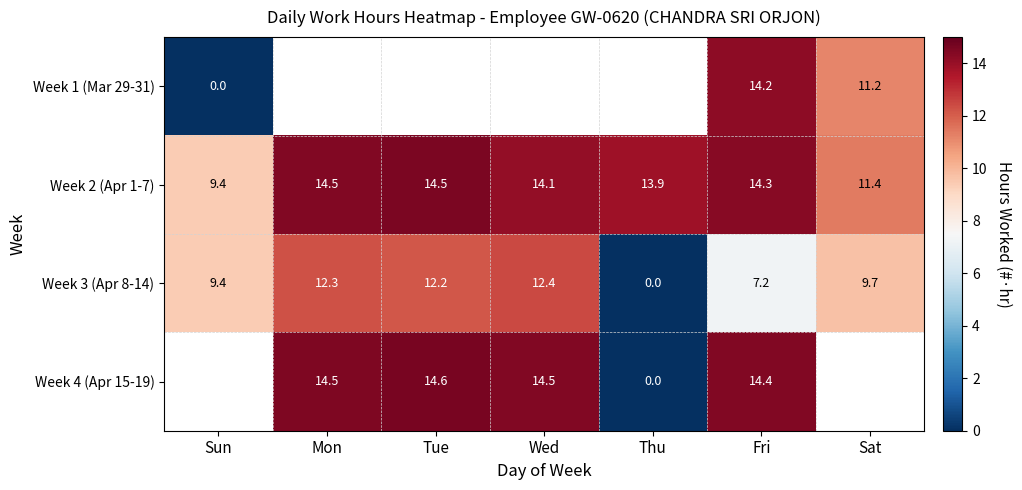

Rank the series at Fri from highest to lowest value.

Week 4 (Apr 15-19), Week 2 (Apr 1-7), Week 1 (Mar 29-31), Week 3 (Apr 8-14)